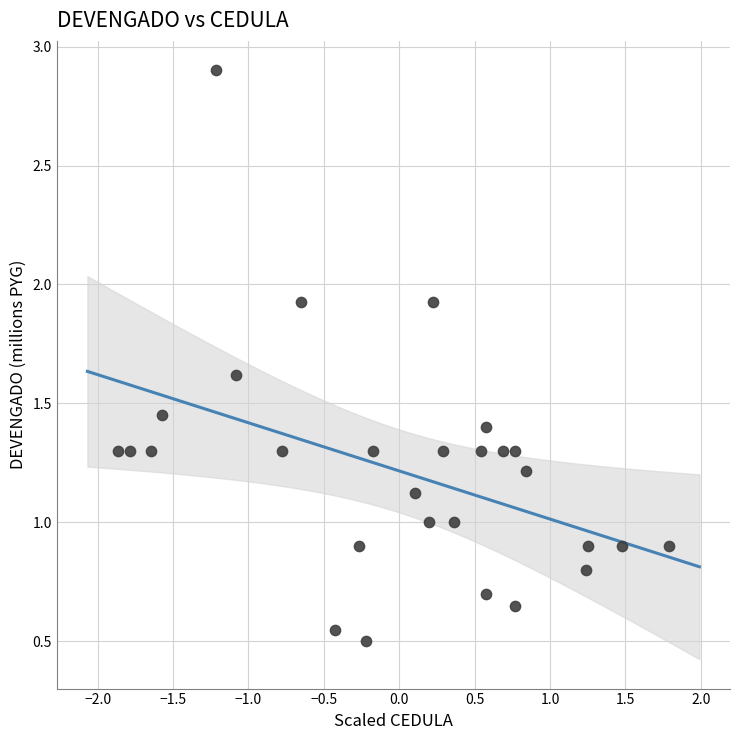

What is the range of X values (max minus min)?

3.7